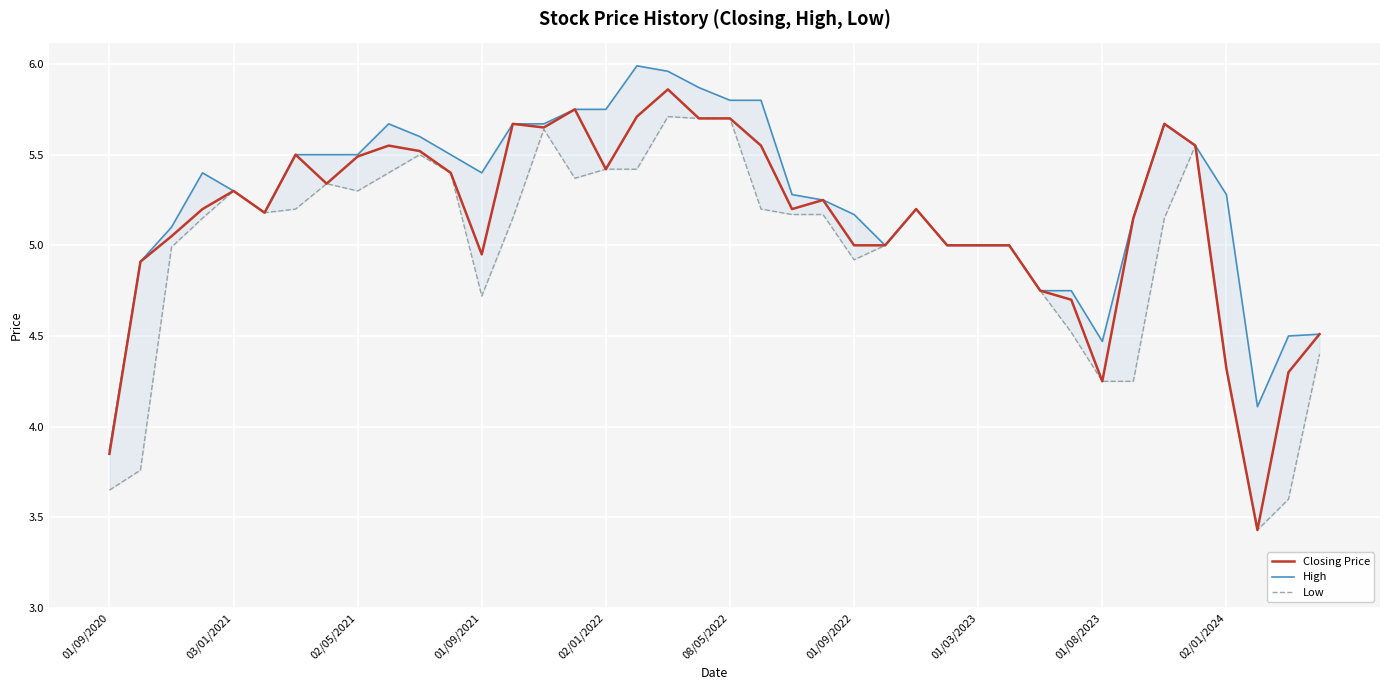

Is it true that Closing Price equals 2.7 at 02/01/2022?

False